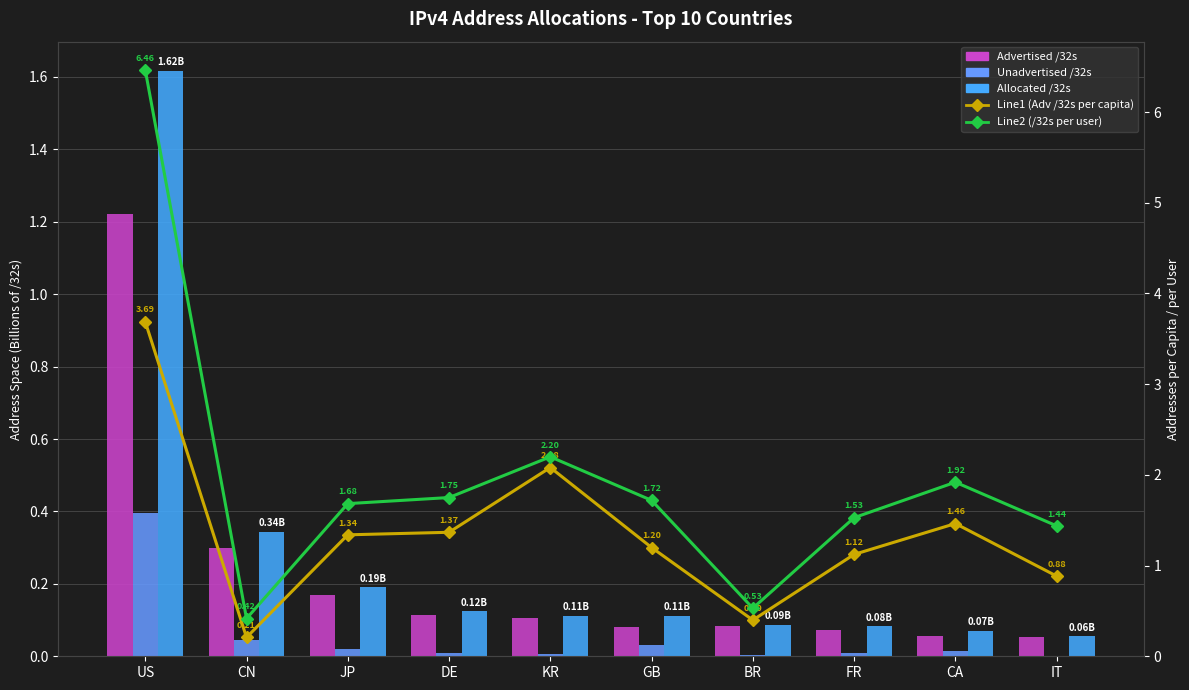

True or false: Line2 (/32s per user) has a value of 1.0 at IT.

False